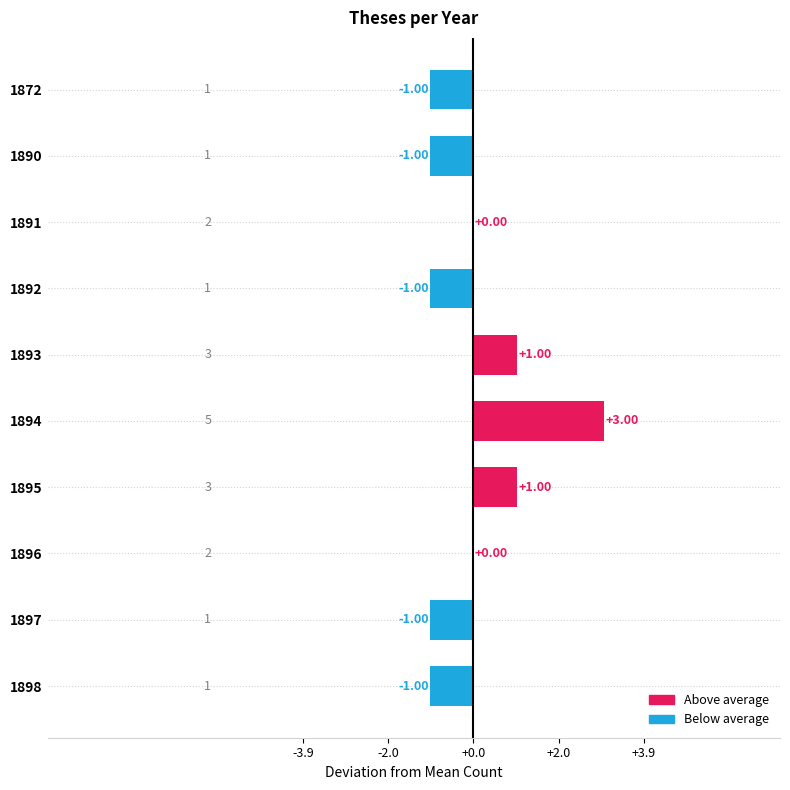

Between 1897 and 1896, which is larger?

1896